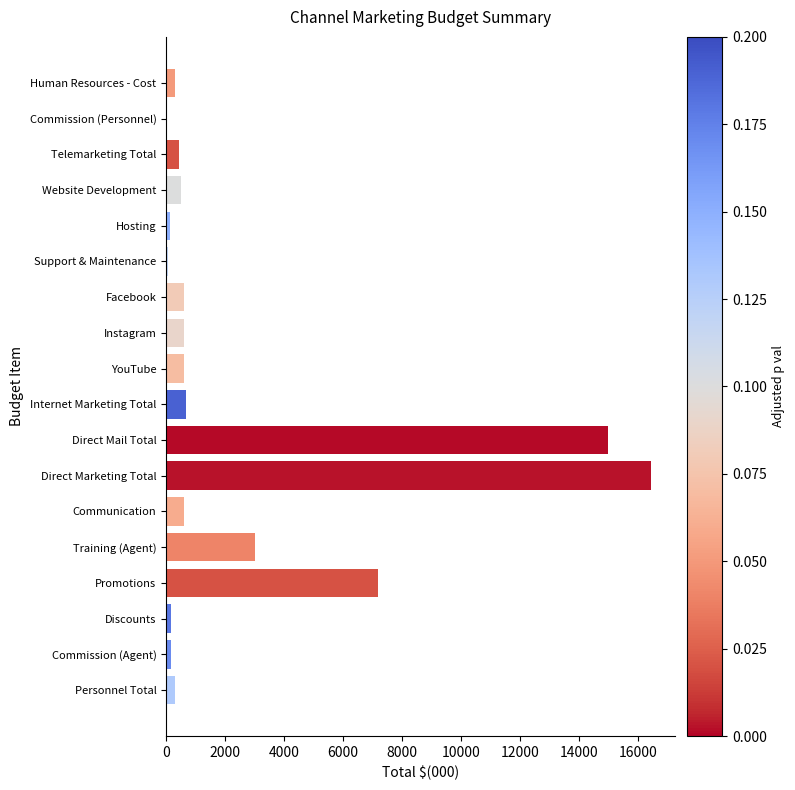

Approximately how many times larger is the value at Telemarketing Total compared to Internet Marketing Total?

0.7